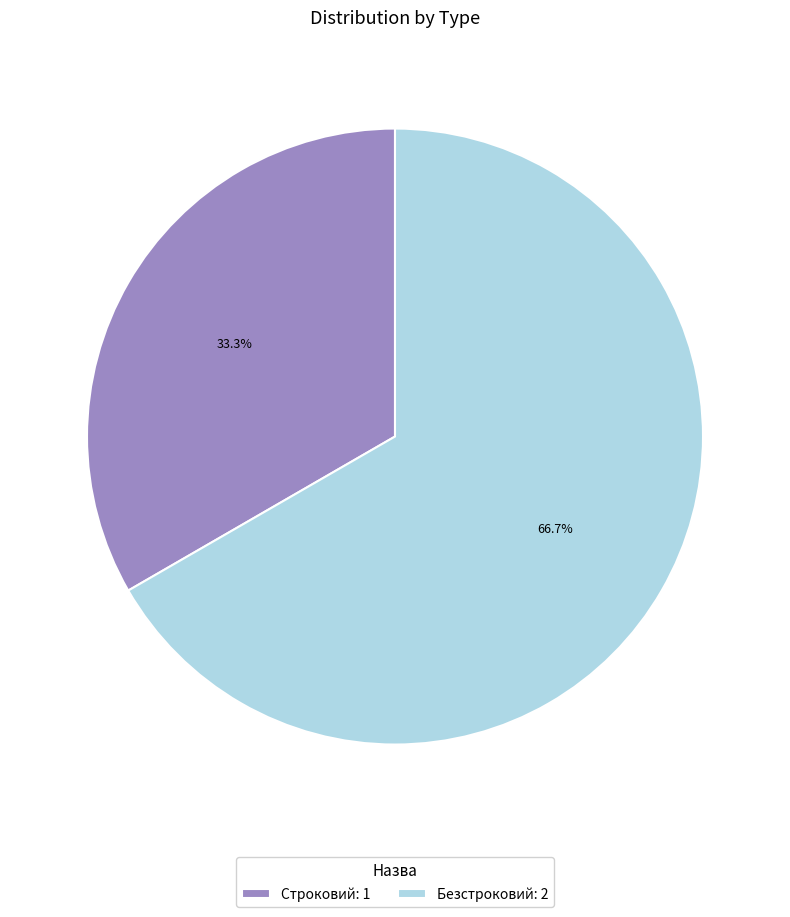

Count the number of slices in the pie.

2